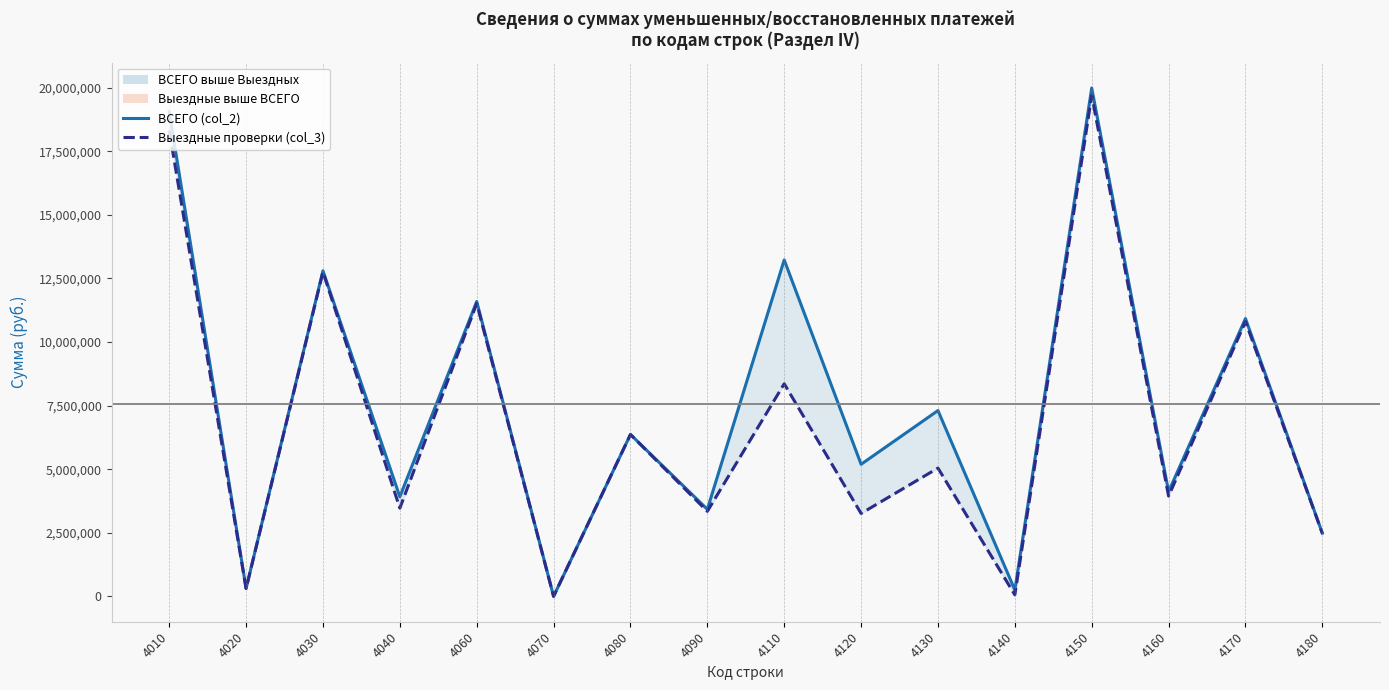

List the series in order of their peak value, lowest first.

Выездные проверки (col_3), ВСЕГО (col_2)